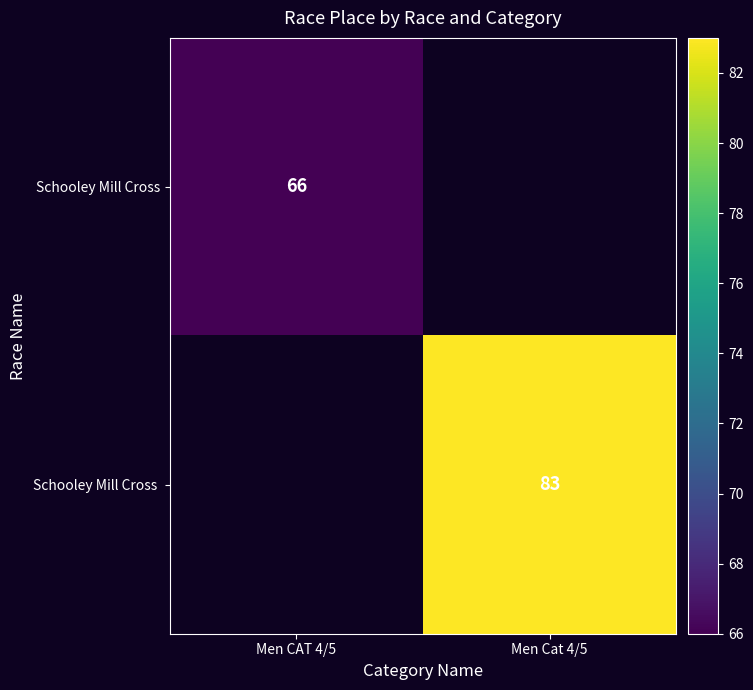

How many data points does each series have?

2